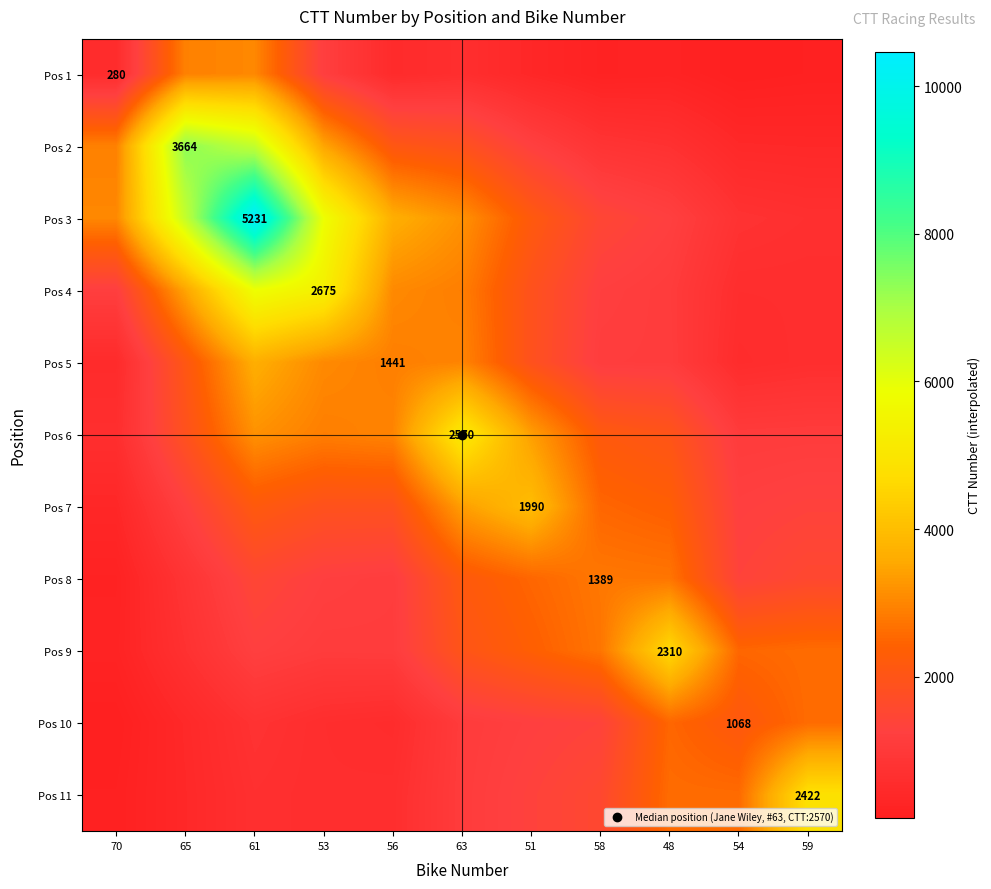

What is the spread (max minus min) of values at 61?

9767.7